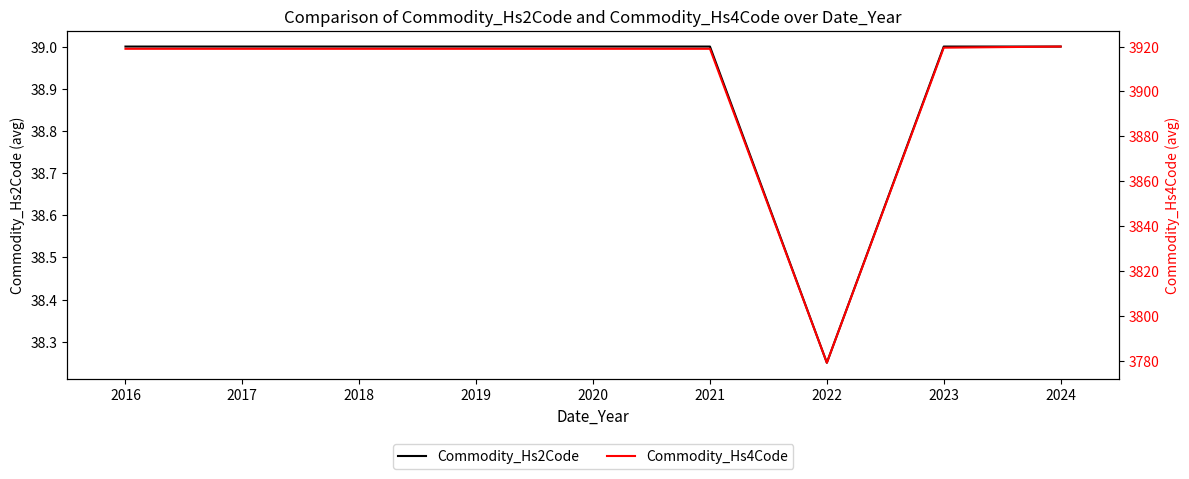

The value of Commodity_Hs2Code at 2023 is 61.4. True or false?

False